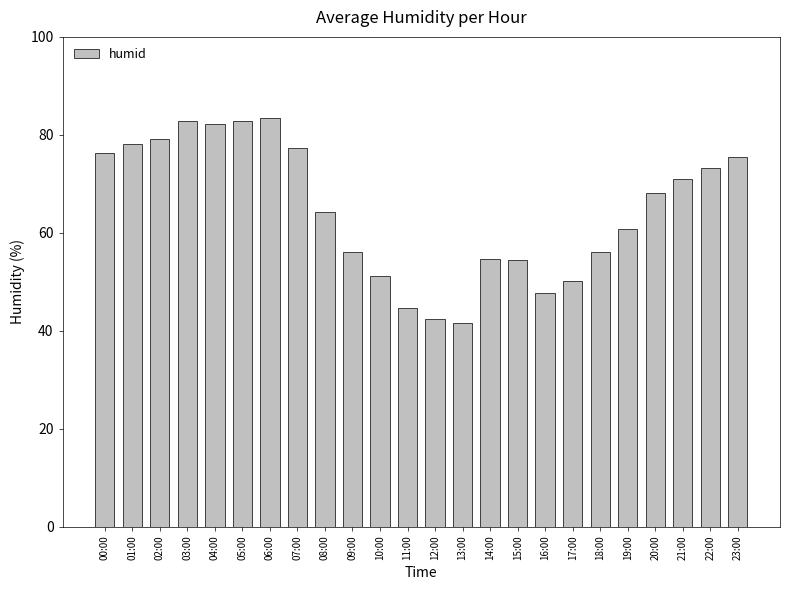

True or false: the data shows 50.2 at 17:00.

True